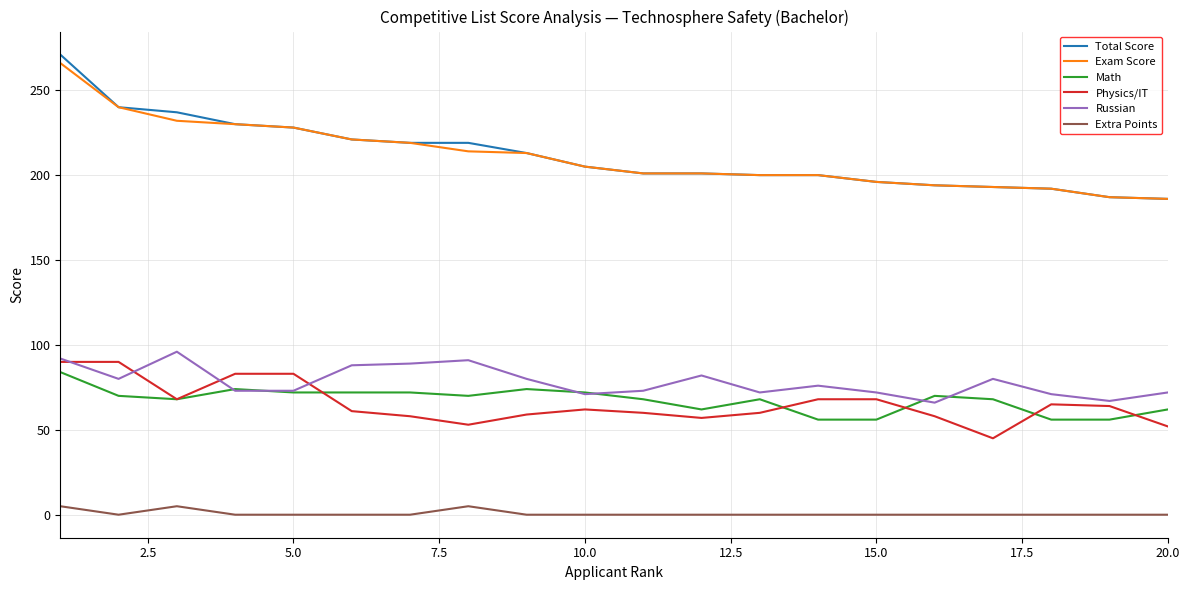

Which series has the widest spread of values?

Total Score